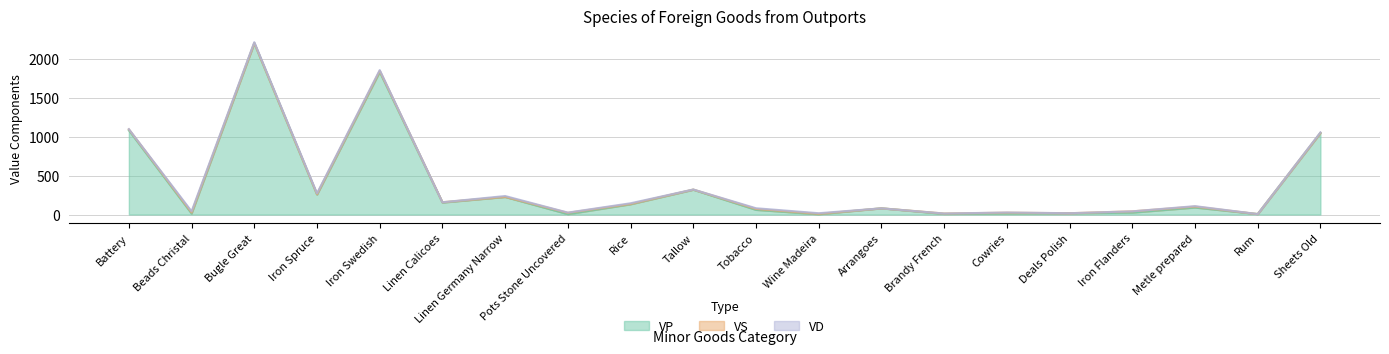

Reading right to left, transcribe all the data shown in this chart.

VP: Sheets Old=1048	Rum=6	Metle prepared=90	Iron Flanders=25	Deals Polish=17	Cowries=14	Brandy French=8	Arrangoes=80	Wine Madeira=4	Tobacco=60	Tallow=319	Rice=132	Pots Stone Uncovered=5	Linen Germany Narrow=226	Linen Calicoes=154	Iron Swedish=1834	Iron Spruce=257	Bugle Great=2203	Beads Christal=13	Battery=1083
VS: Sheets Old=2	Rum=0	Metle prepared=12	Iron Flanders=16	Deals Polish=0	Cowries=10	Brandy French=5	Arrangoes=0	Wine Madeira=5	Tobacco=12	Tallow=2	Rice=4	Pots Stone Uncovered=17	Linen Germany Narrow=1	Linen Calicoes=4	Iron Swedish=13	Iron Spruce=5	Bugle Great=3	Beads Christal=13	Battery=12
VD: Sheets Old=6	Rum=0	Metle prepared=6	Iron Flanders=0	Deals Polish=0	Cowries=2	Brandy French=0	Arrangoes=0	Wine Madeira=8	Tobacco=9	Tallow=1	Rice=9	Pots Stone Uncovered=3	Linen Germany Narrow=11	Linen Calicoes=0	Iron Swedish=10	Iron Spruce=10	Bugle Great=10	Beads Christal=15	Battery=3